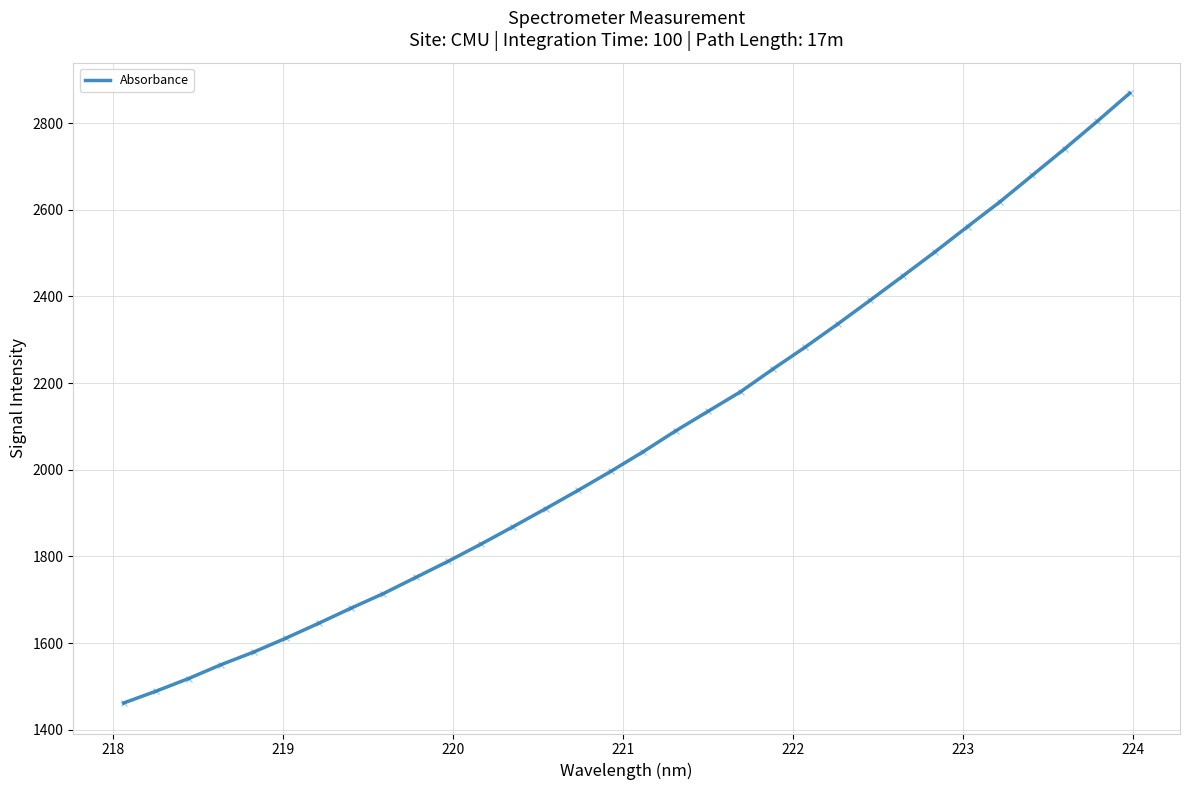

Reading right to left, extract all data points from this chart.

2869.1	2804.3	2741.1	2679.9	2618.6	2561.3	2503.2	2447.0	2391.4	2336.7	2283.5	2232.6	2180.1	2135.0	2089.8	2041.7	1996.3	1952.9	1910.5	1869.1	1828.5	1789.1	1751.8	1714.5	1680.7	1645.6	1611.6	1579.3	1550.3	1518.3	1489.2	1461.8